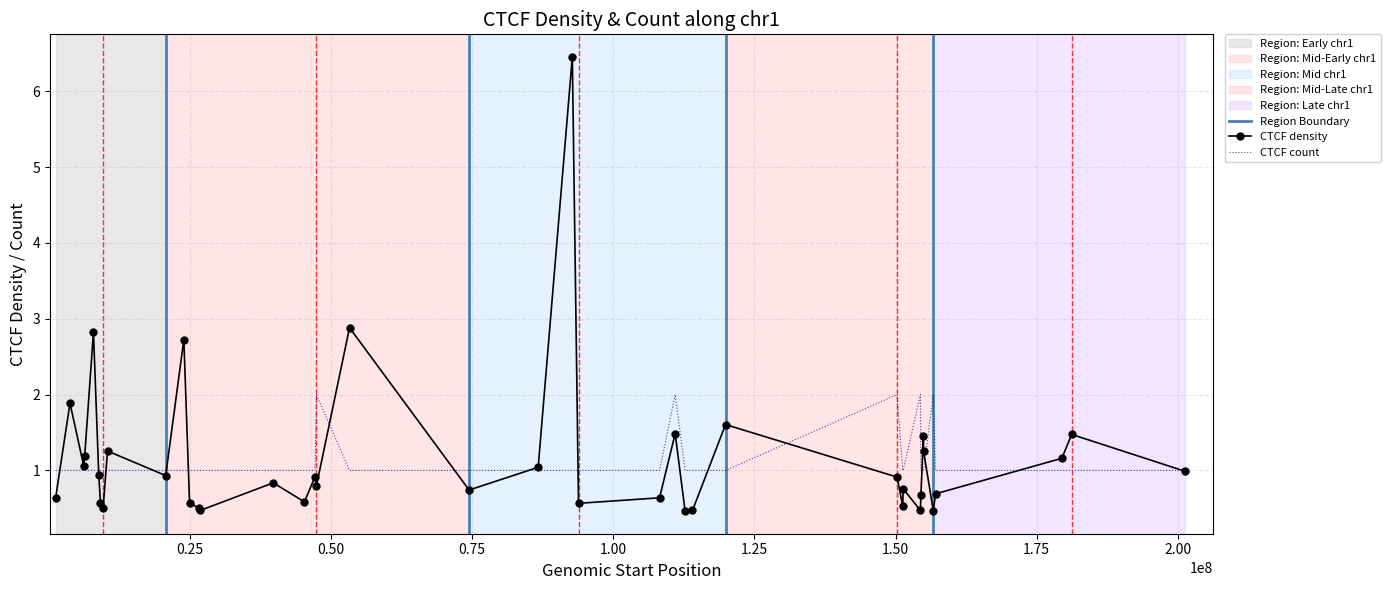

Where is the first local maximum for CTCF count?

47432133